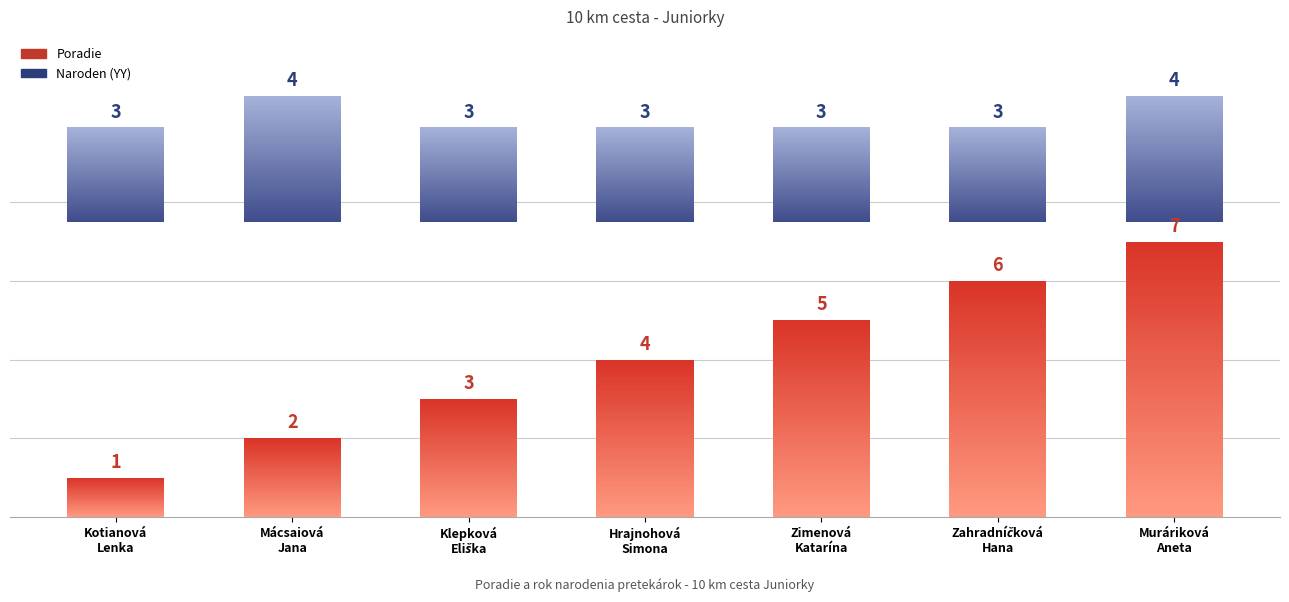

Reading left to right, extract all data points from this chart.

Poradie: Kotianová Lenka=1	Mácsaiová Jana=2	Klepková Eliška=3	Hrajnohová Simona=4	Zimenová Katarína=5	Zahradníčková Hana=6	Muráriková Aneta=7
Naroden: Kotianová Lenka=3	Mácsaiová Jana=4	Klepková Eliška=3	Hrajnohová Simona=3	Zimenová Katarína=3	Zahradníčková Hana=3	Muráriková Aneta=4